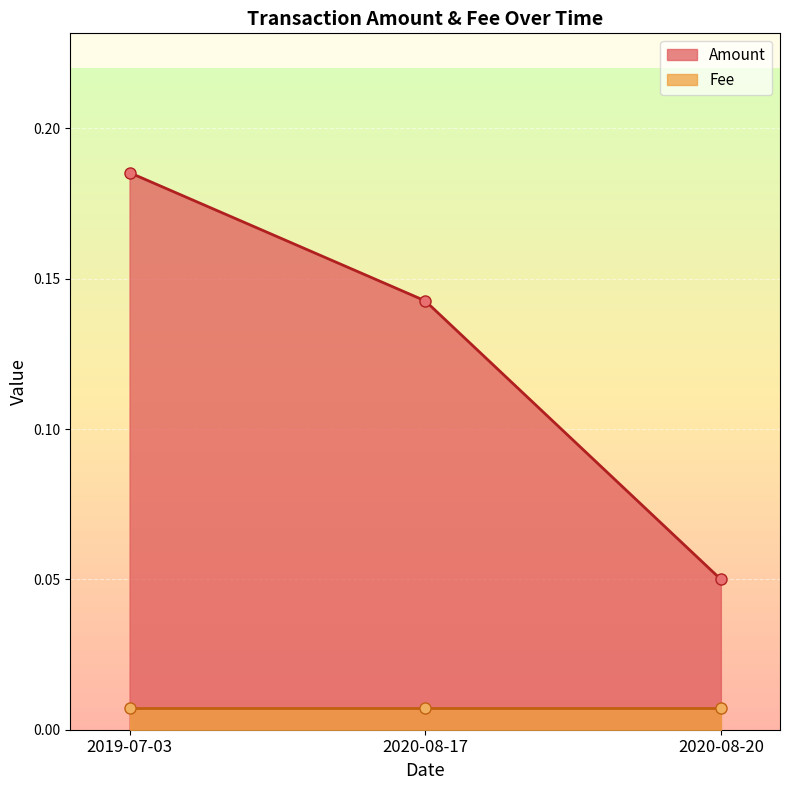

Reading left to right, list all the values displayed in this chart.

0.2	0.1	0.1